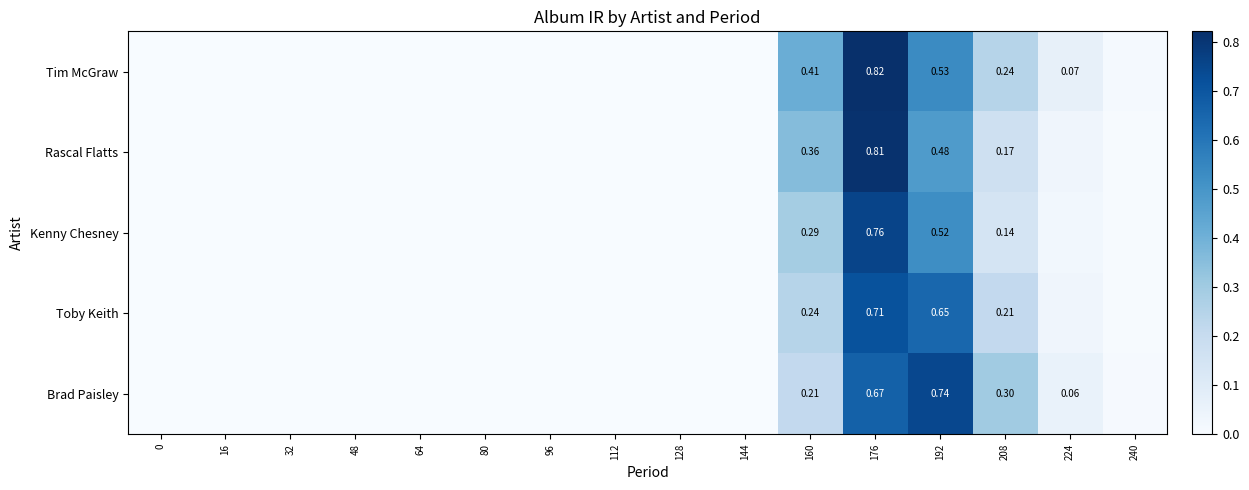

Rank the series at 192 from highest to lowest value.

Brad Paisley, Toby Keith, Tim McGraw, Kenny Chesney, Rascal Flatts